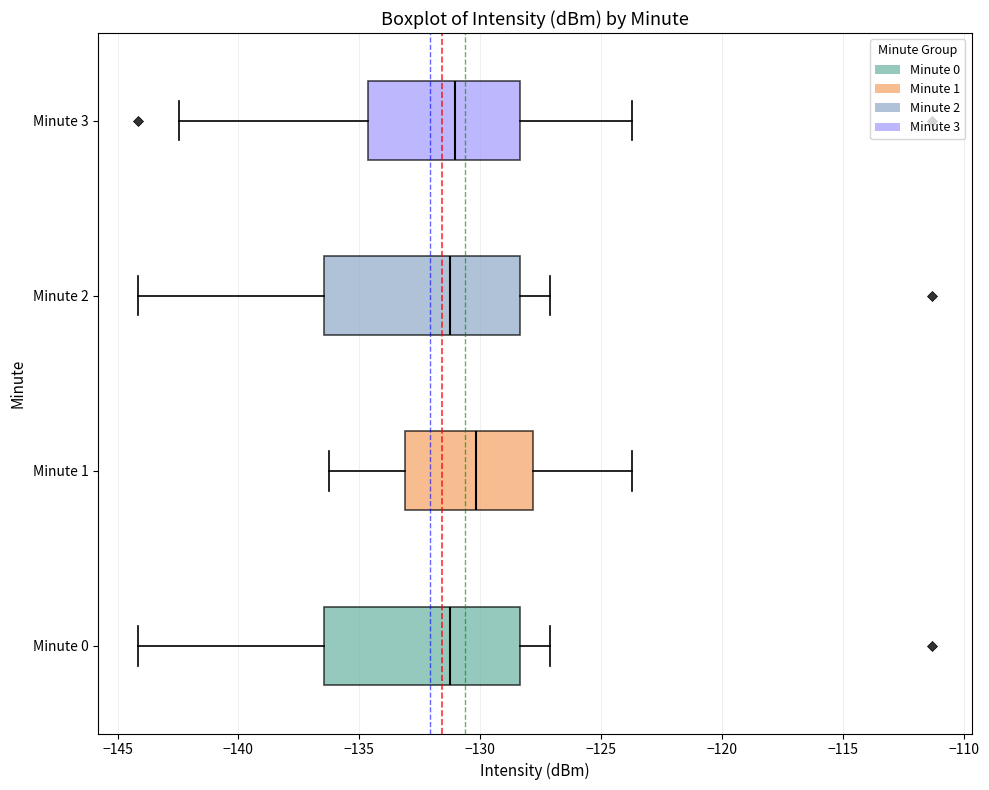

Reading bottom to top, read every box against the x-axis: the position of its median line, the range the box covers, and the ends of its whiskers. The values are not printed on the chart, so give them approximately, as read against the axis.

Minute 0: median -131.5, box -136.5 to -128.5, whiskers -144.0 to -127.0
Minute 1: median -130.0, box -133.0 to -128.0, whiskers -136.0 to -123.5
Minute 2: median -131.5, box -136.5 to -128.5, whiskers -144.0 to -127.0
Minute 3: median -131.0, box -134.5 to -128.5, whiskers -142.5 to -123.5